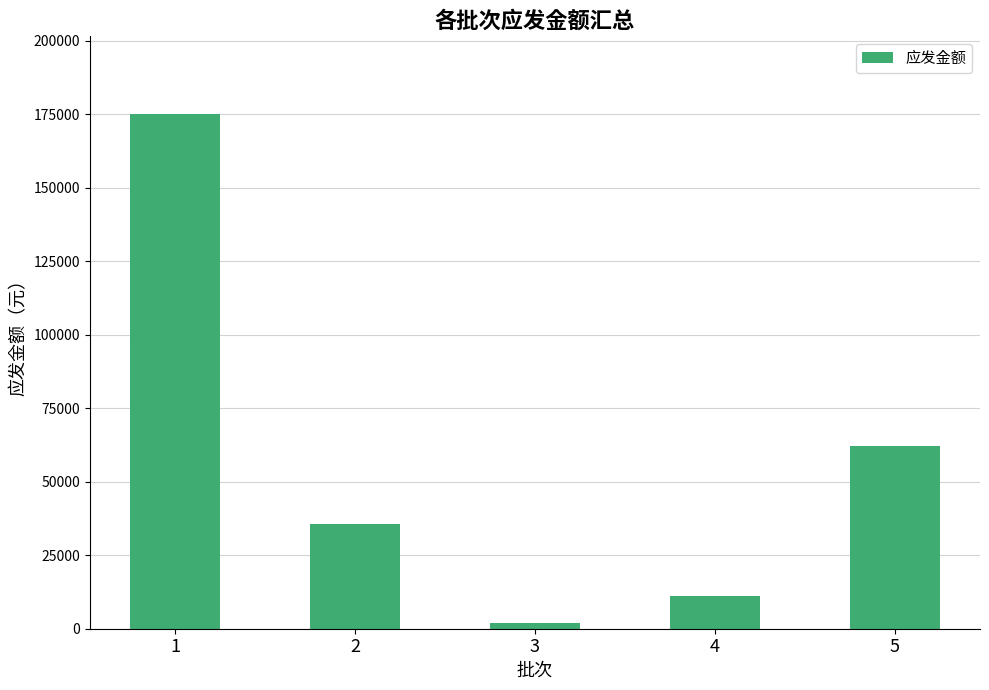

List the labels in order of value, largest first.

1, 5, 2, 4, 3